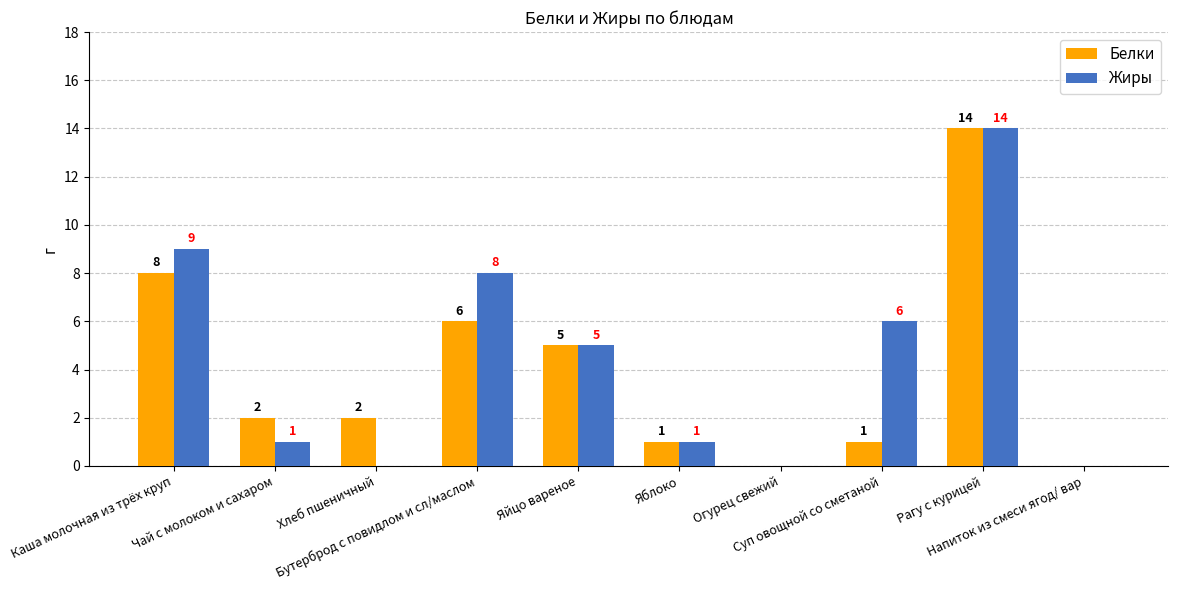

What is the spread (max minus min) of values at Суп овощной со сметаной?

5